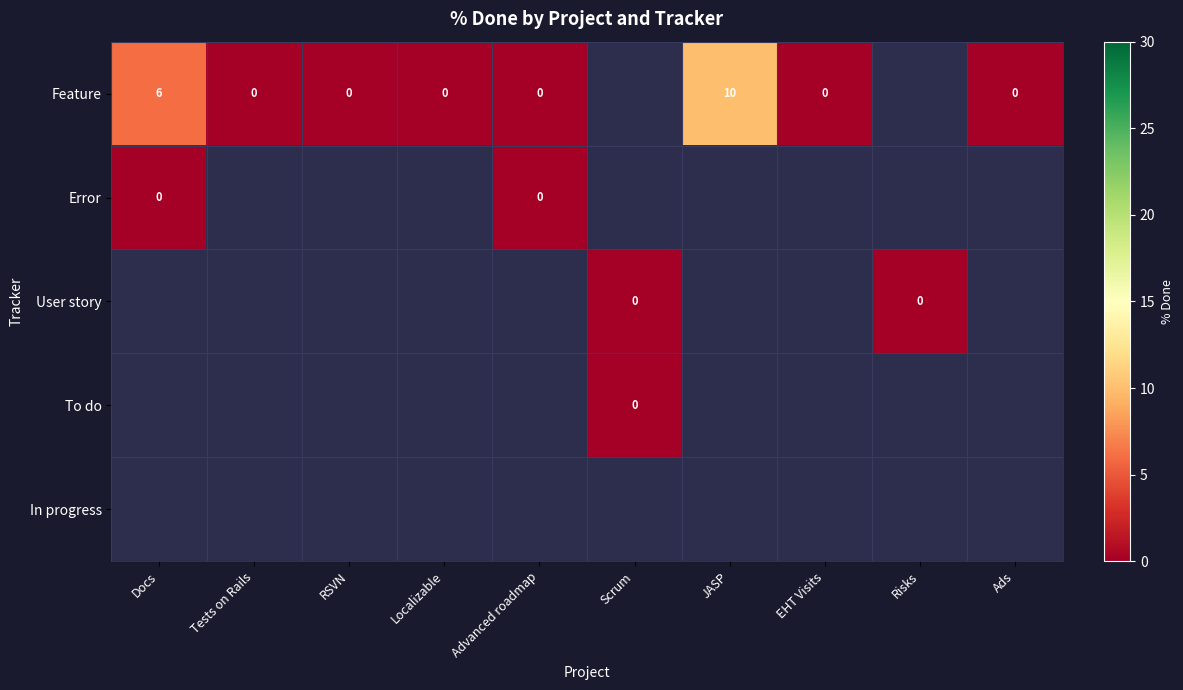

The Feature series shows 6 at Docs. True or false?

True